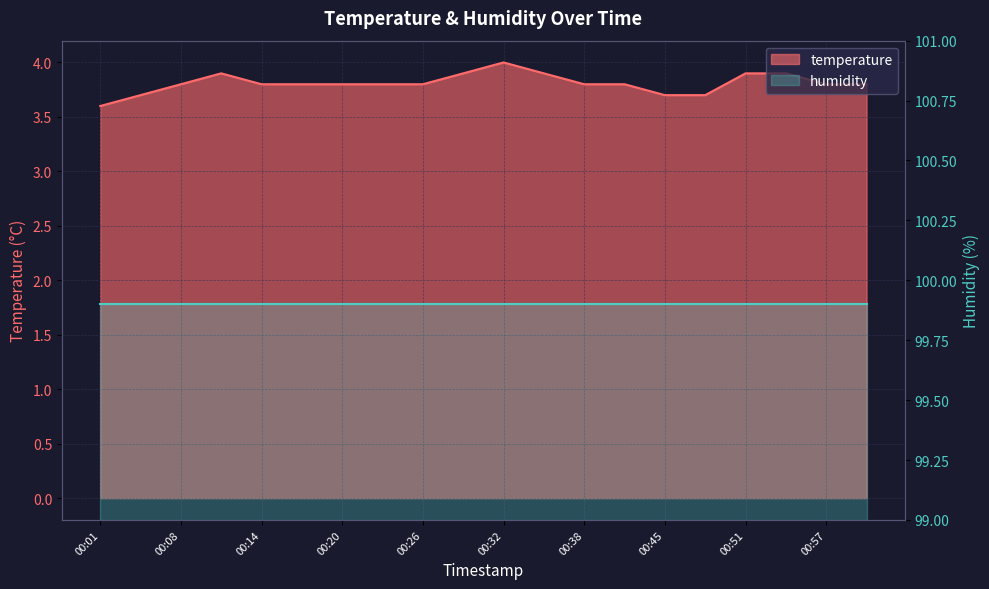

Is it true that the value at 00:32 is 6.1?

False